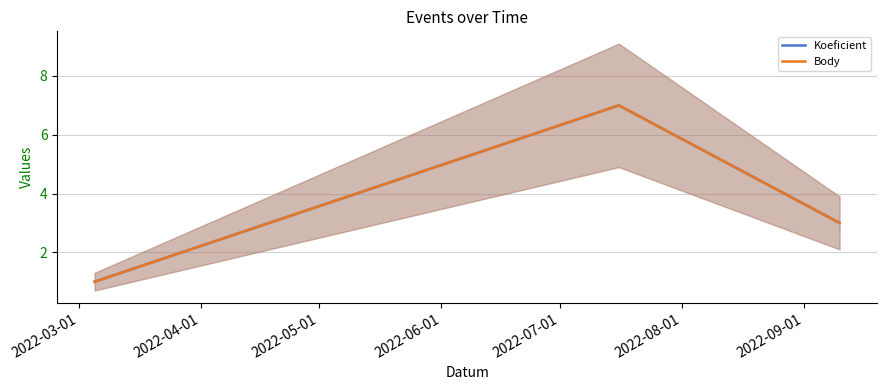

At which label is Body closest to 4?

2022-05-01